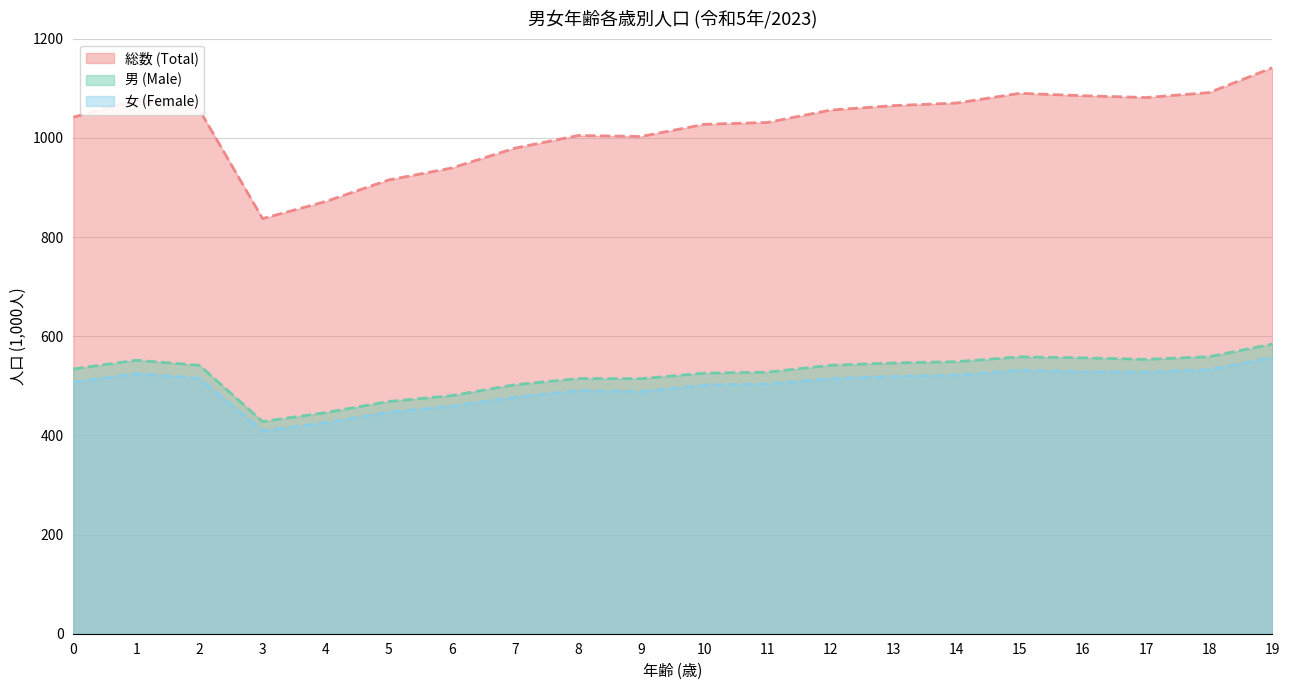

Count the number of categories in the chart.

20